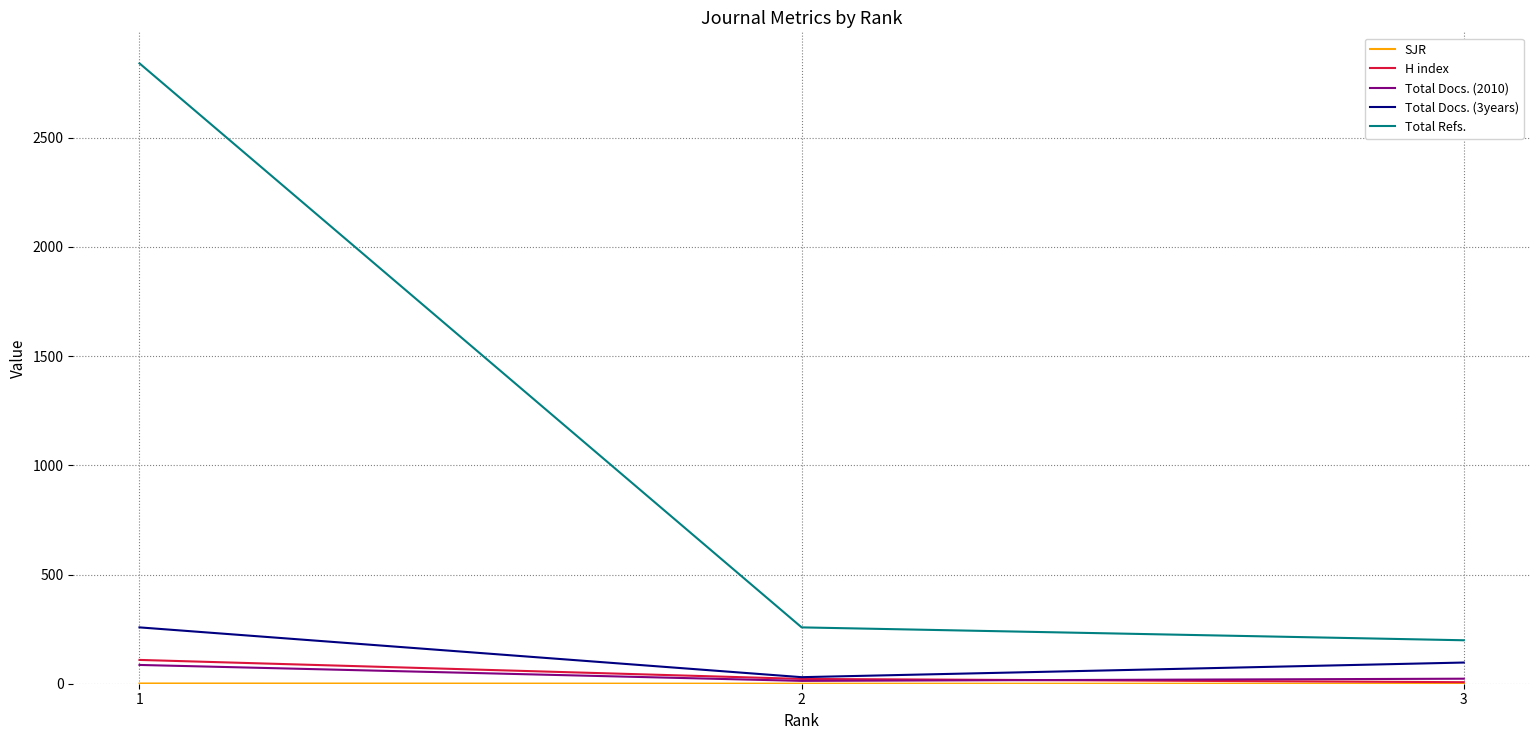

What is the maximum value for H index?

109.0